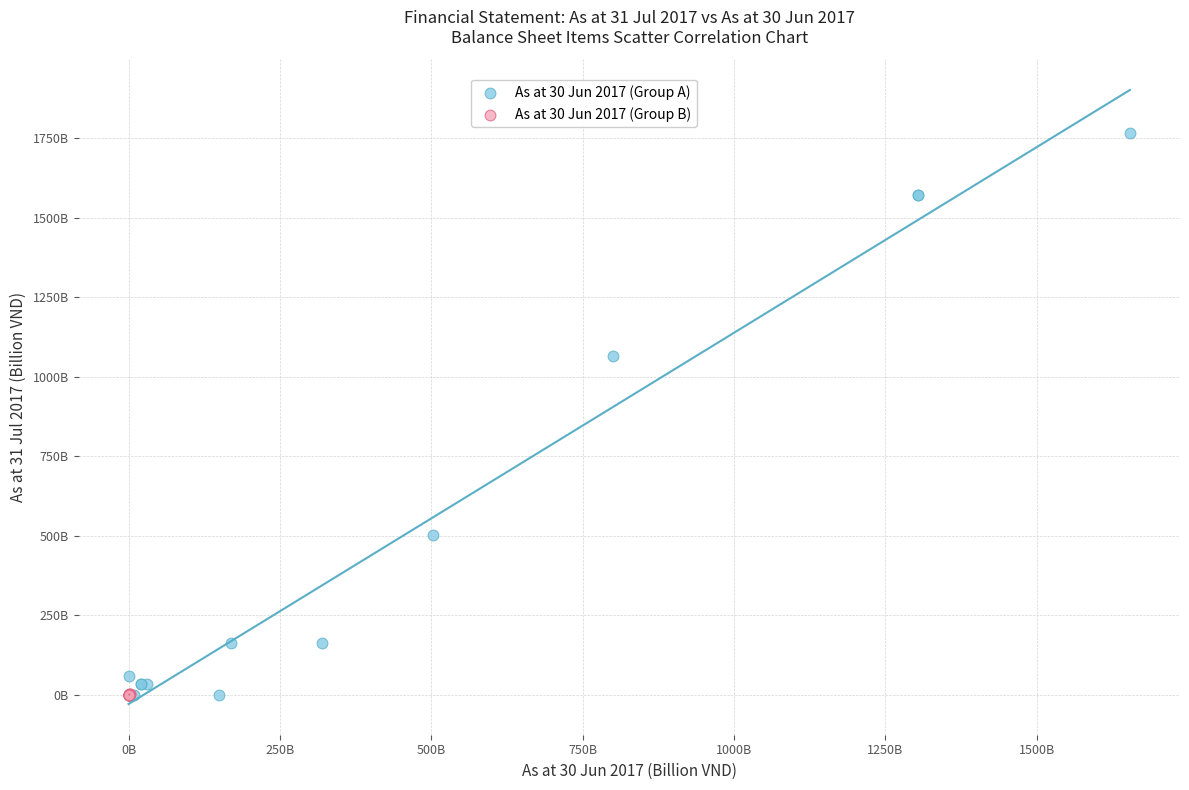

Which series has the widest spread of Y values?

As at 30 Jun 2017 (Group A)